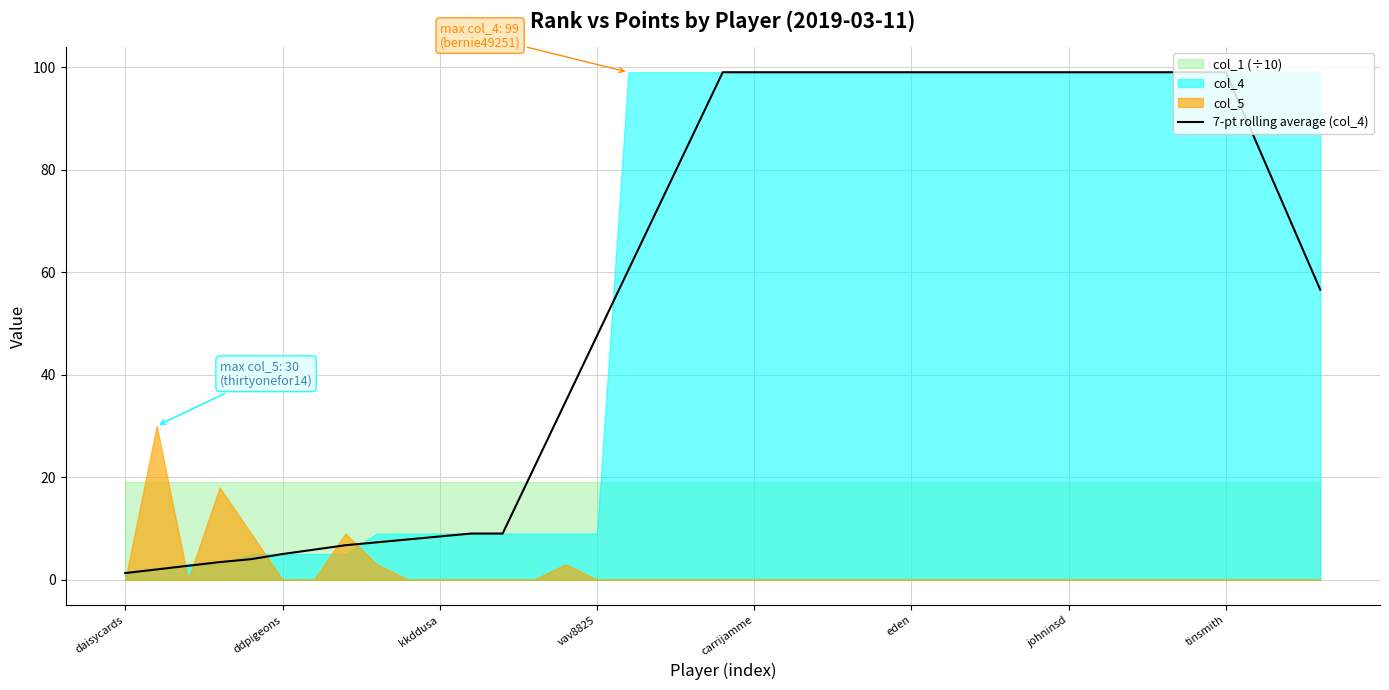

What is the maximum value for 7-pt rolling average (col_4)?

99.0